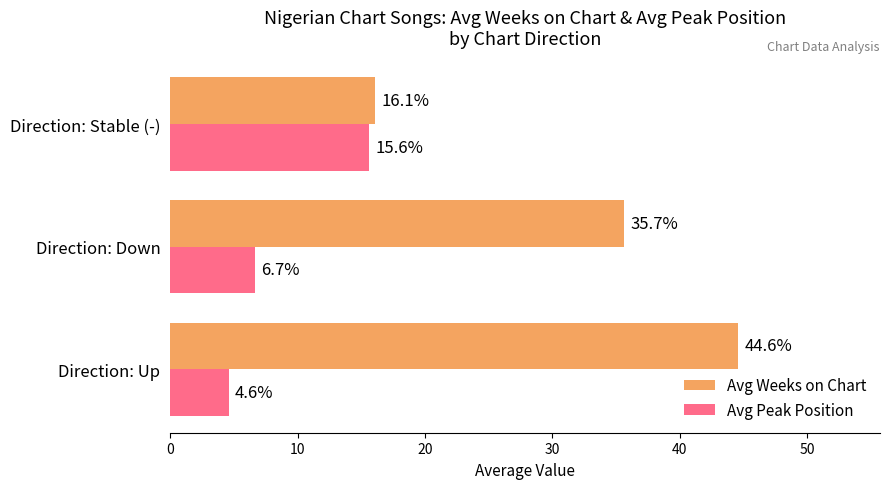

Where is Avg Peak Position nearest to the value 10?

Direction: Down